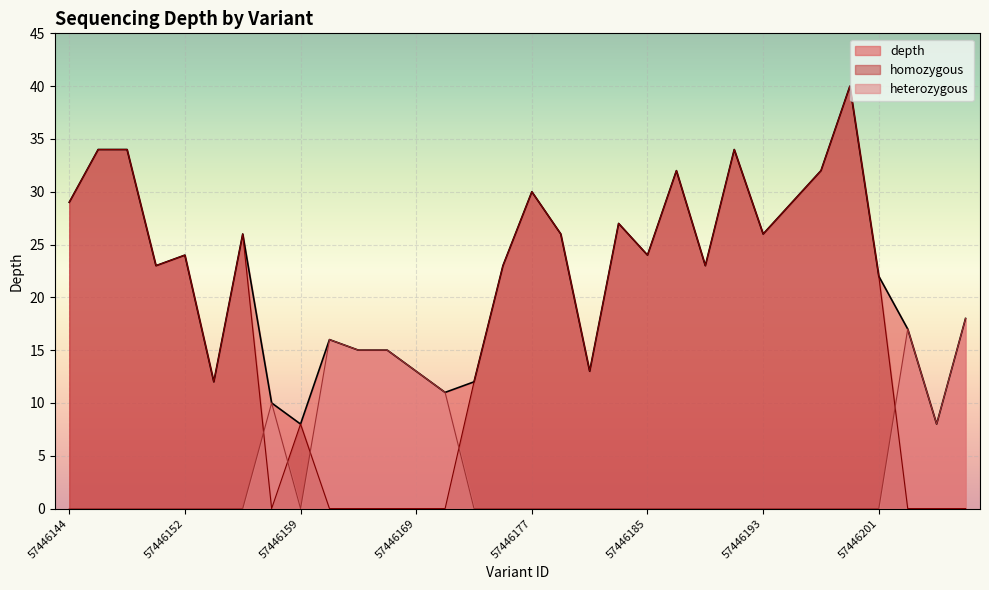

Reading left to right, extract all data points from this chart.

depth: 29	34	34	23	24	12	26	10	8	16	15	15	13	11	12	23	30	26	13	27	24	32	23	34	26	29	32	40	22	17	8	18
homozygous: 29	34	34	23	24	12	26	0	8	0	0	0	0	0	12	23	30	26	13	27	24	32	23	34	26	29	32	40	22	0	0	0
heterozygous: 0	0	0	0	0	0	0	10	0	16	15	15	13	11	0	0	0	0	0	0	0	0	0	0	0	0	0	0	0	17	8	18